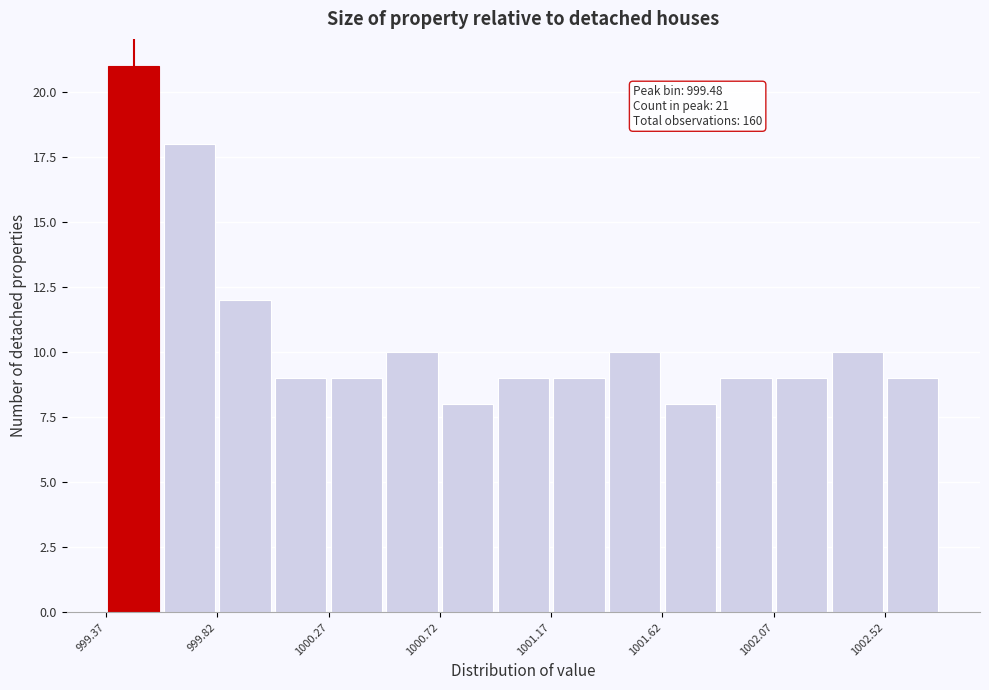

Which range on the x-axis has the tallest bar?

999.35 to 999.60